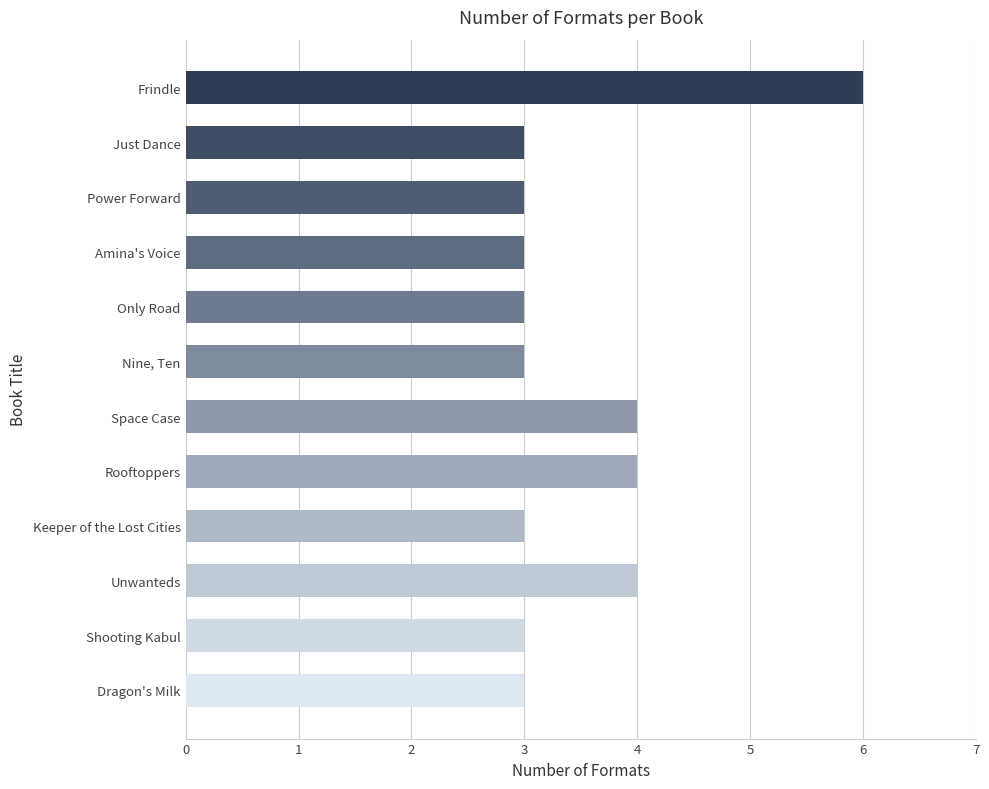

Reading bottom to top, transcribe all the data shown in this chart.

Dragon's Milk=3	Shooting Kabul=3	Unwanteds=4	Keeper of the Lost Cities=3	Rooftoppers=4	Space Case=4	Nine, Ten=3	Only Road=3	Amina's Voice=3	Power Forward=3	Just Dance=3	Frindle=6